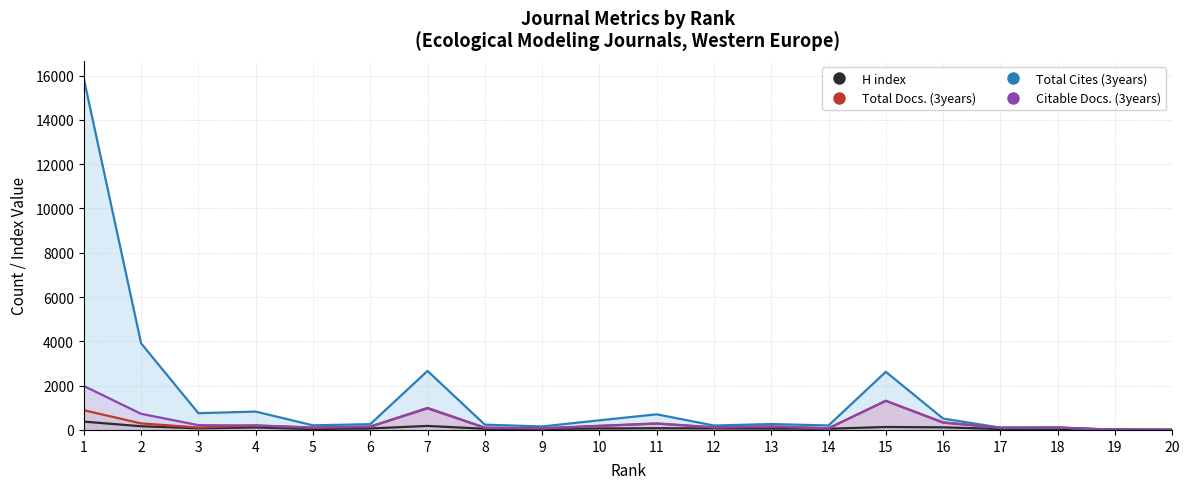

How many values in the Total Docs. (3years) series are below 150?

10